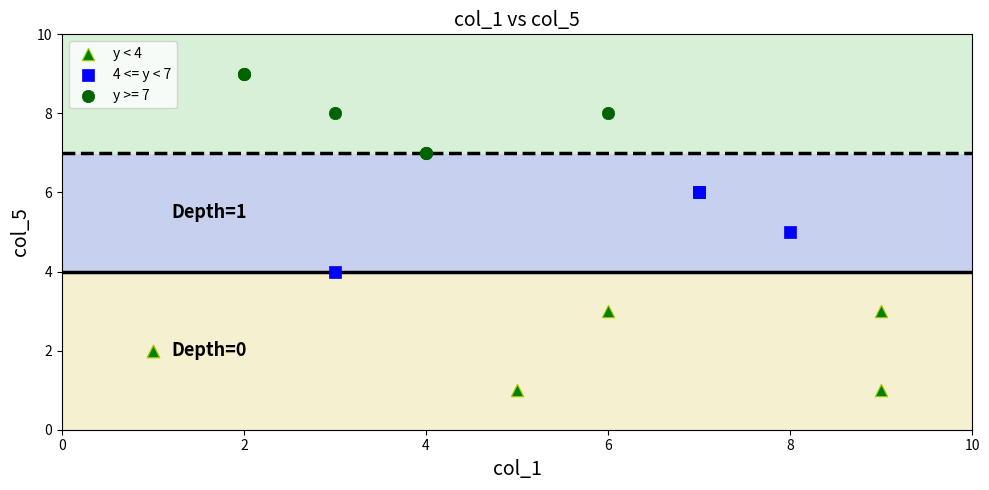

What are all the series names shown in the legend?

y < 4, 4 <= y < 7, y >= 7